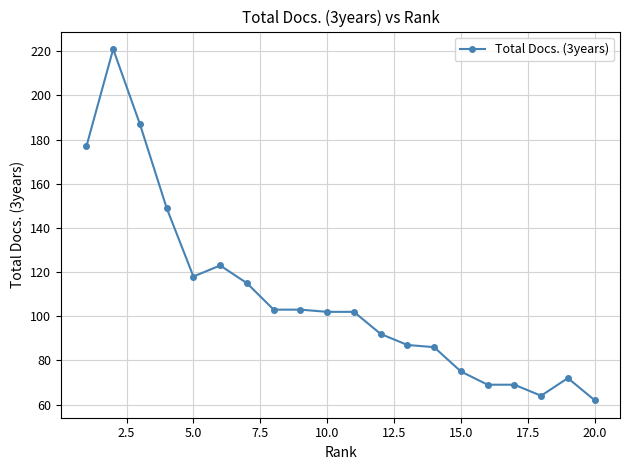

What is the minimum value shown in the chart?

62